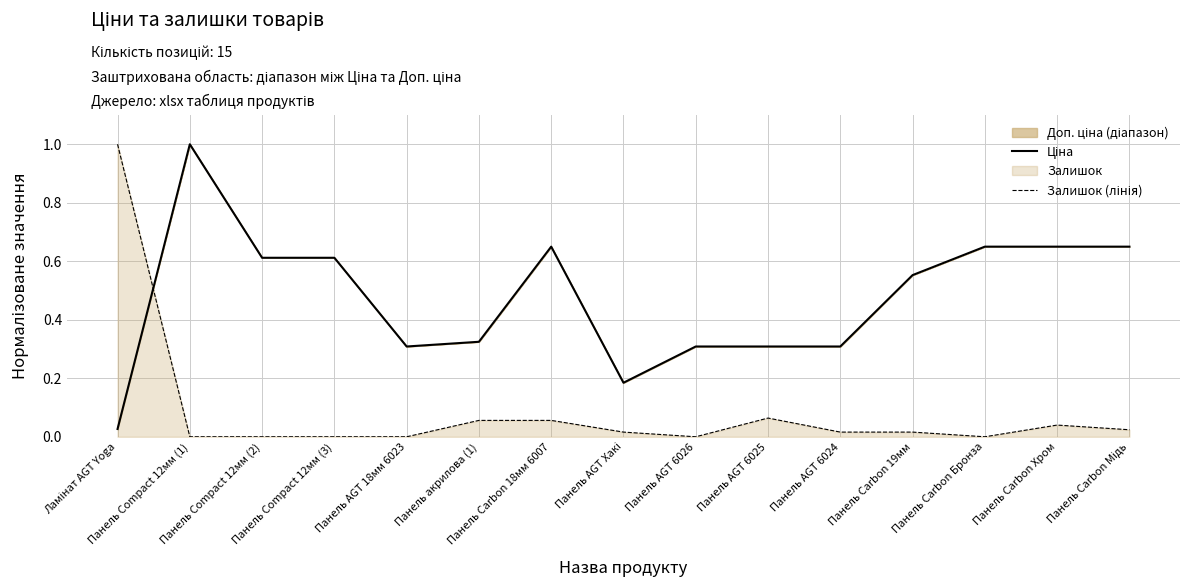

List the series in order of their overall mean, lowest first.

Залишок (лінія), Ціна